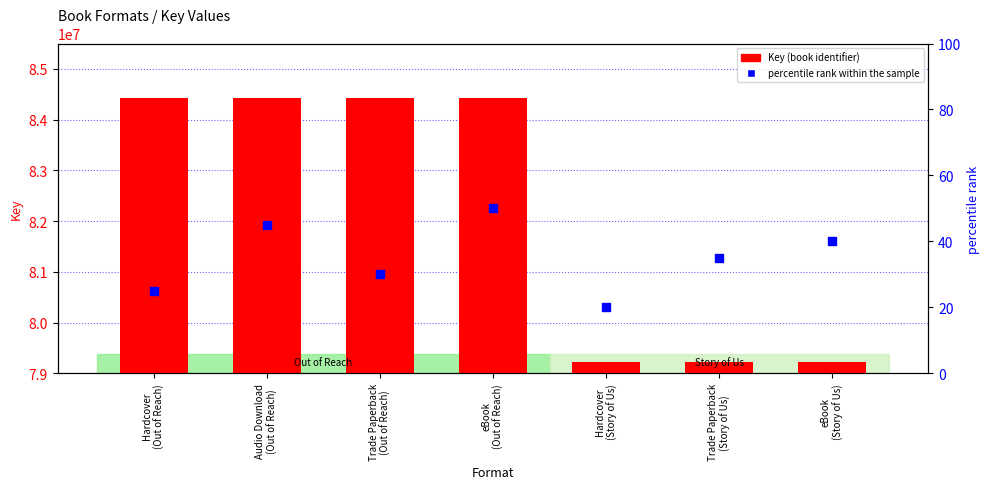

At which category is the sum across all series the highest?

eBook
(Out of Reach)